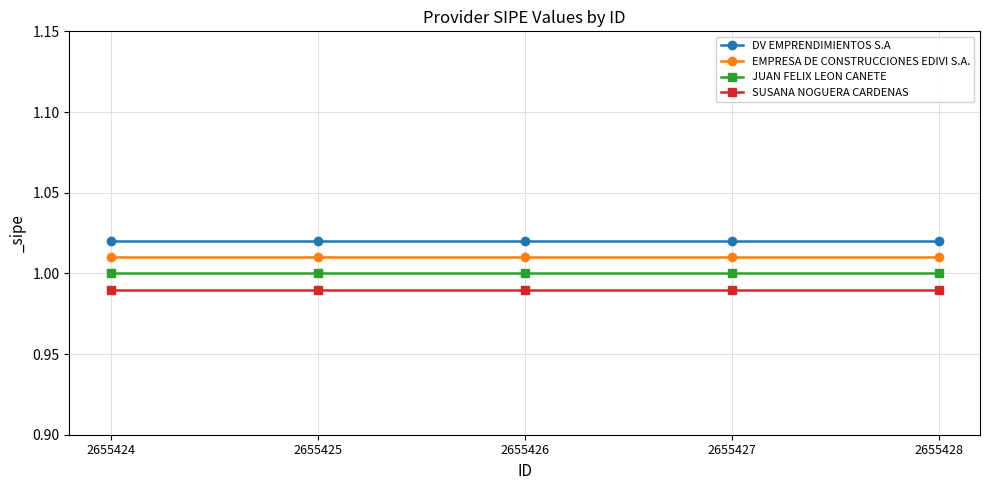

True or false: DV EMPRENDIMIENTOS S.A has more than 2 points higher than both neighbors.

False